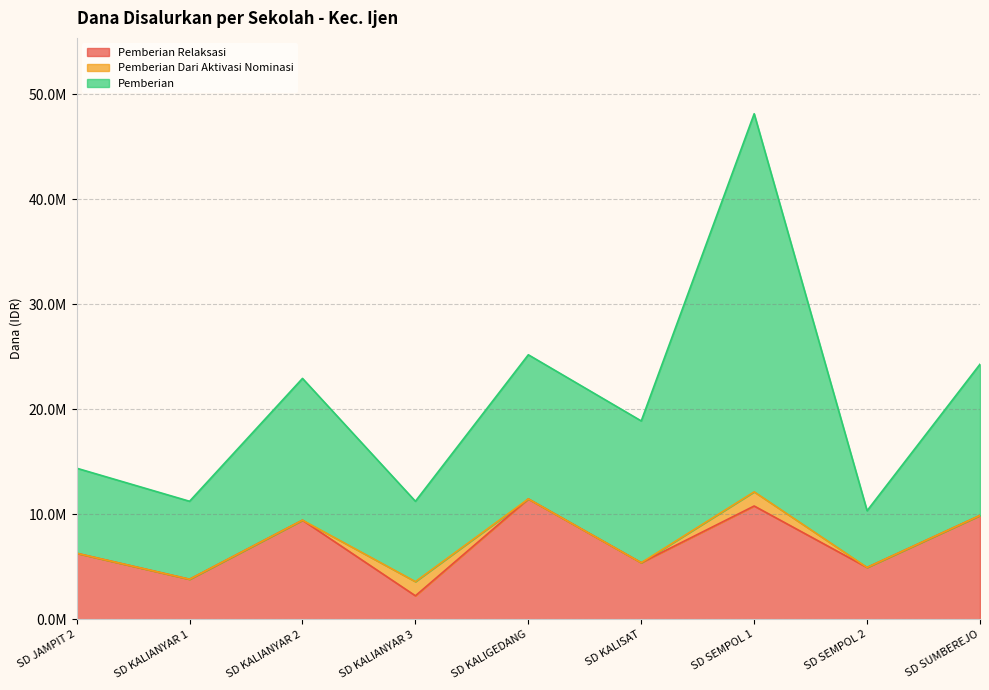

At which label is Pemberian (Dana) closest to 20700000?

SD SUMBEREJO